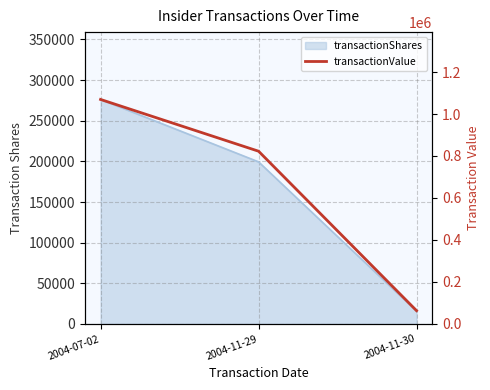

Reading left to right, transcribe all the data shown in this chart.

1069313	822763	63241